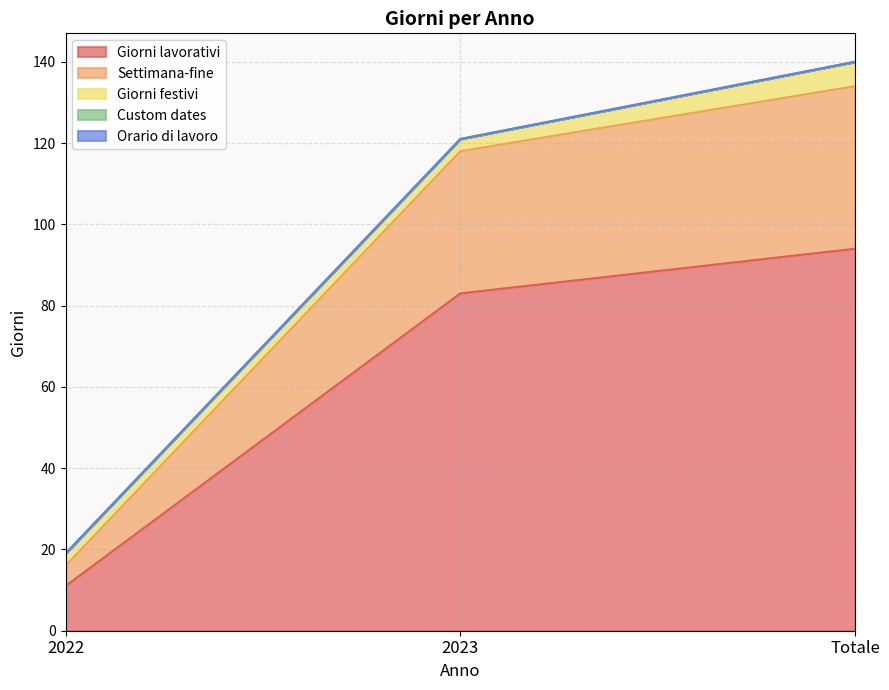

Is the value of Settimana-fine at 2022 greater than the value of Giorni festivi at 2023?

Yes